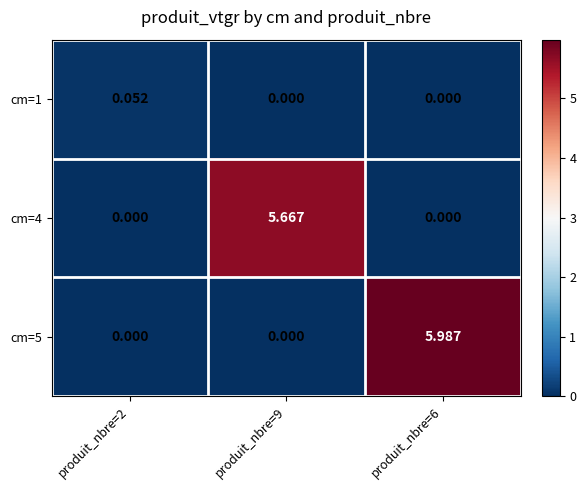

Is the value of cm=5 at produit_nbre=6 greater than the value of cm=1 at produit_nbre=9?

Yes